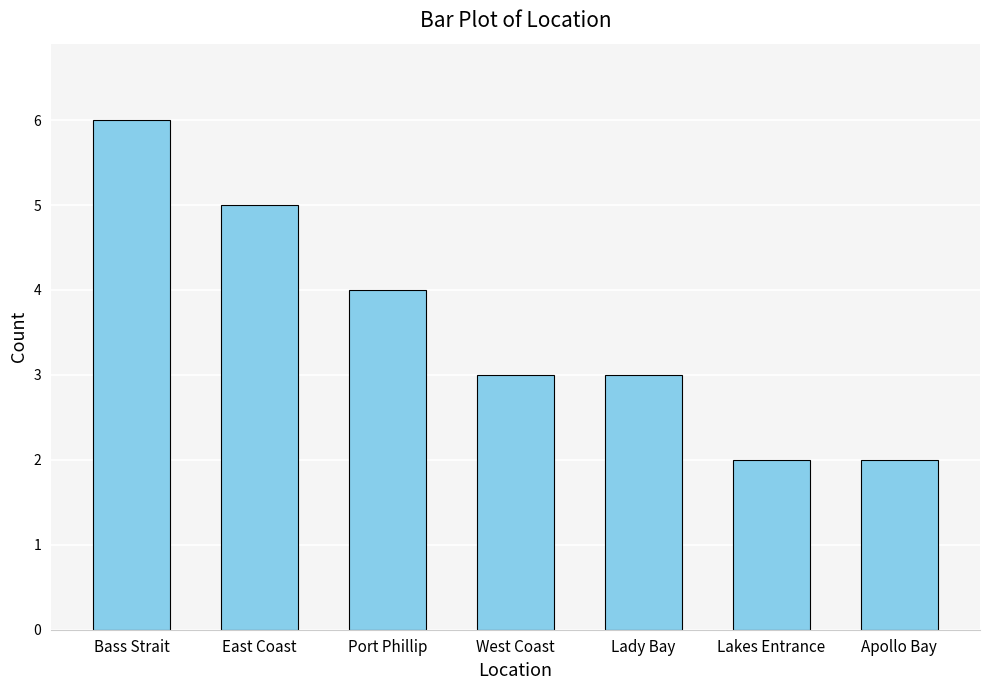

What is the difference between the maximum and minimum values?

4